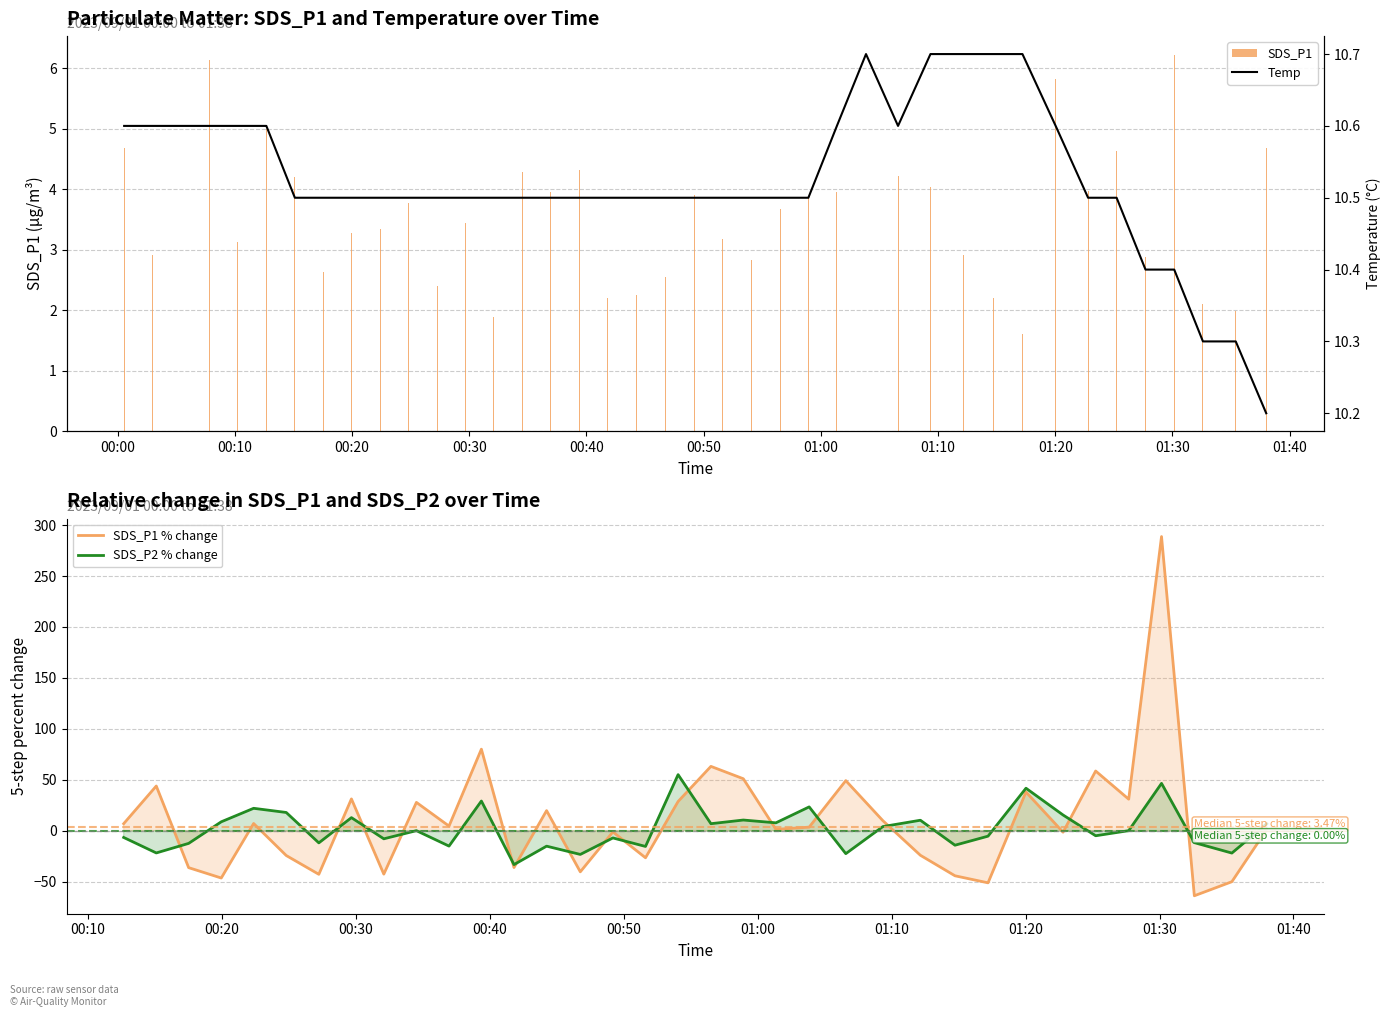

Reading left to right, list all the values displayed in this chart.

SDS_P1: 4.7	2.9	4.1	6.1	3.1	5.0	4.2	2.6	3.3	3.4	3.8	2.4	3.5	1.9	4.3	4.0	4.3	2.2	2.2	2.5	3.9	3.2	2.8	3.7	3.9	4.0	3.3	4.2	4.0	2.9	2.2	1.6	5.8	4.0	4.6	2.9	6.2	2.1	2.0	4.7
Temp: 10.6	10.6	10.6	10.6	10.6	10.6	10.5	10.5	10.5	10.5	10.5	10.5	10.5	10.5	10.5	10.5	10.5	10.5	10.5	10.5	10.5	10.5	10.5	10.5	10.5	10.6	10.7	10.6	10.7	10.7	10.7	10.7	10.6	10.5	10.5	10.4	10.4	10.3	10.3	10.2